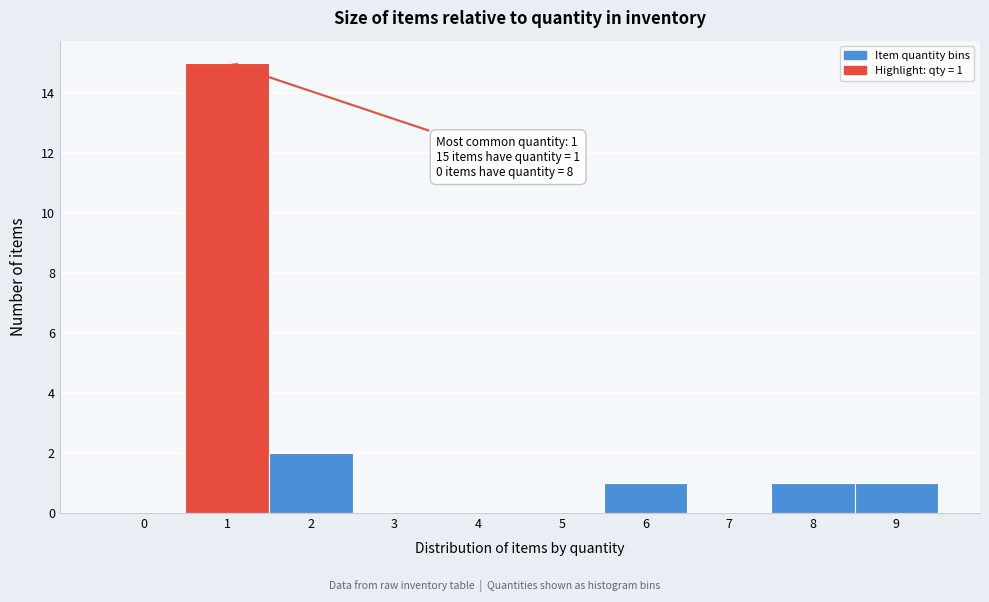

Reading left to right, list all the values displayed in this chart.

0=0	1=15	2=2	3=0	4=0	5=0	6=1	7=0	8=1	9=1